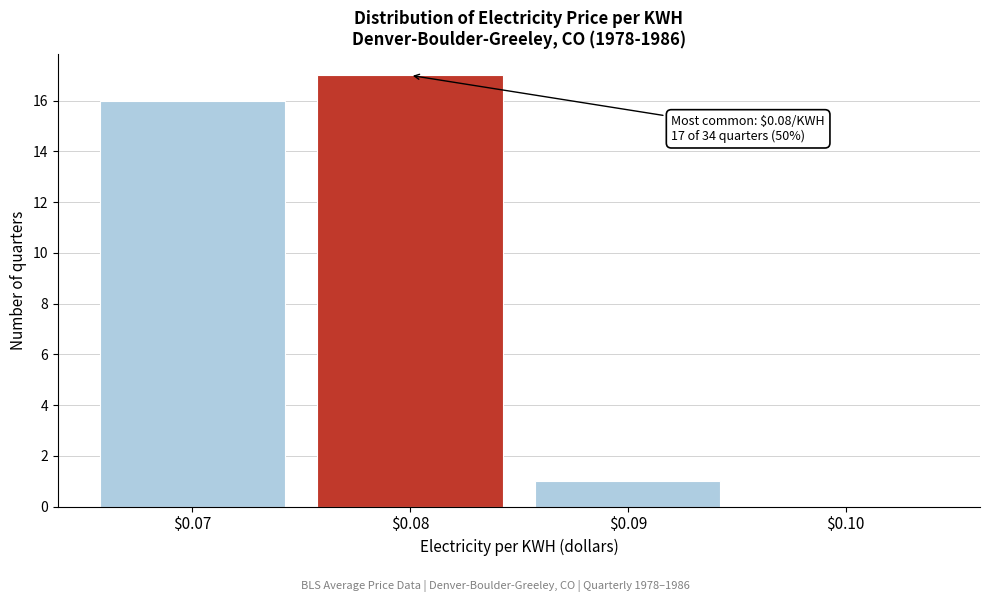

The value at $0.09 is 1. True or false?

True